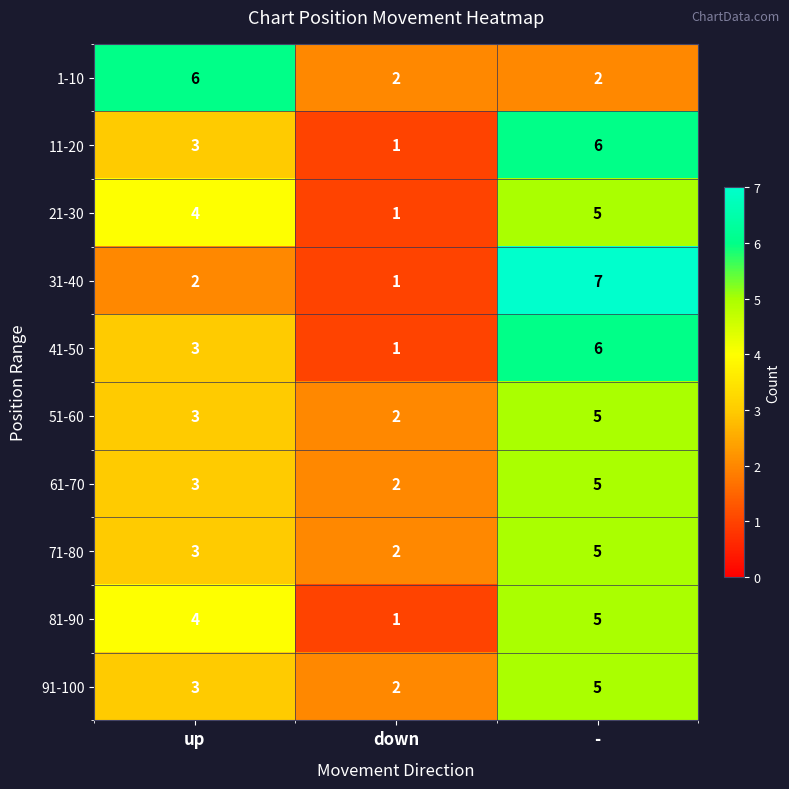

True or false: 1-10 has a value of 6 at up.

True